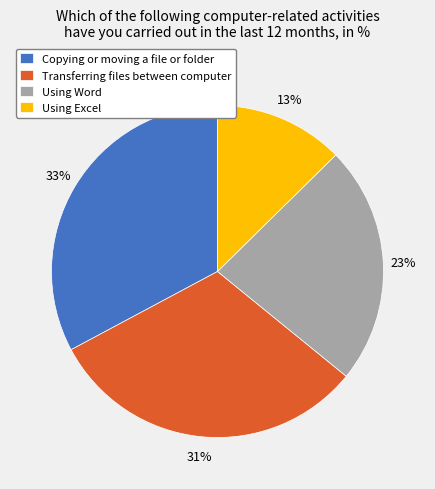

The Copying or moving a file or folder slice represents 33% of the pie. True or false?

True